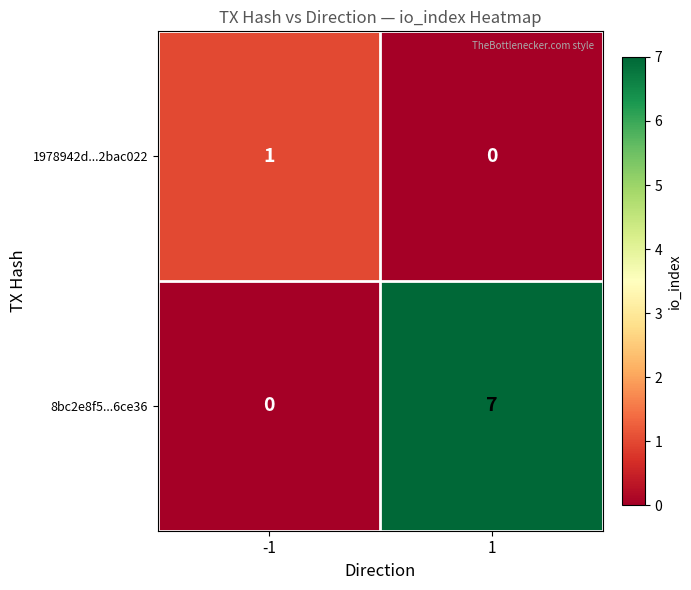

What is the difference between the 8bc2e8f5...6ce36 values at -1 and 1?

7